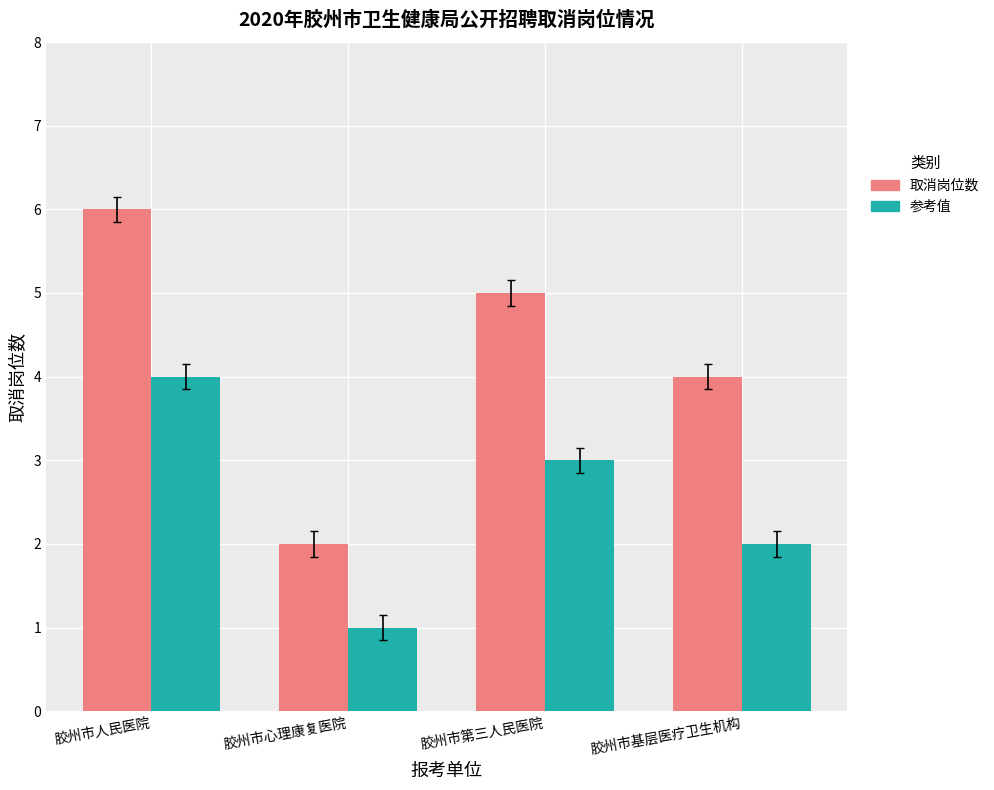

List the series in order of their peak value, lowest first.

参考值, 取消岗位数